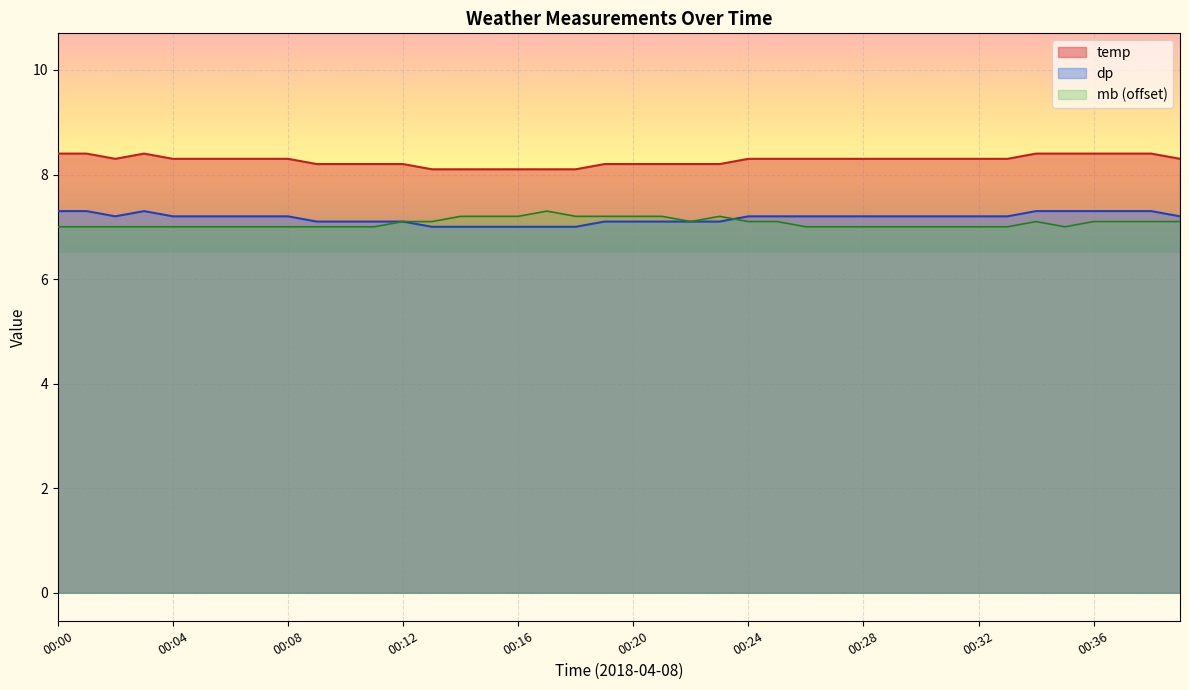

Which category has the lowest value in the dp series?

00:13